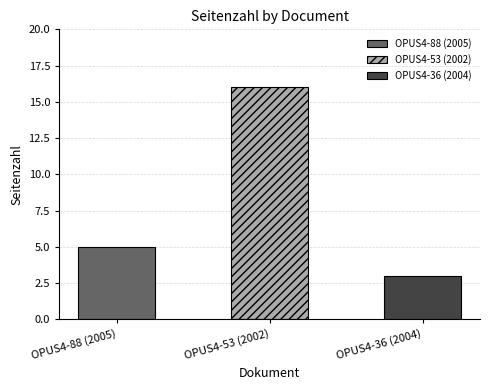

True or false: the data shows 28 at OPUS4-53 (2002).

False